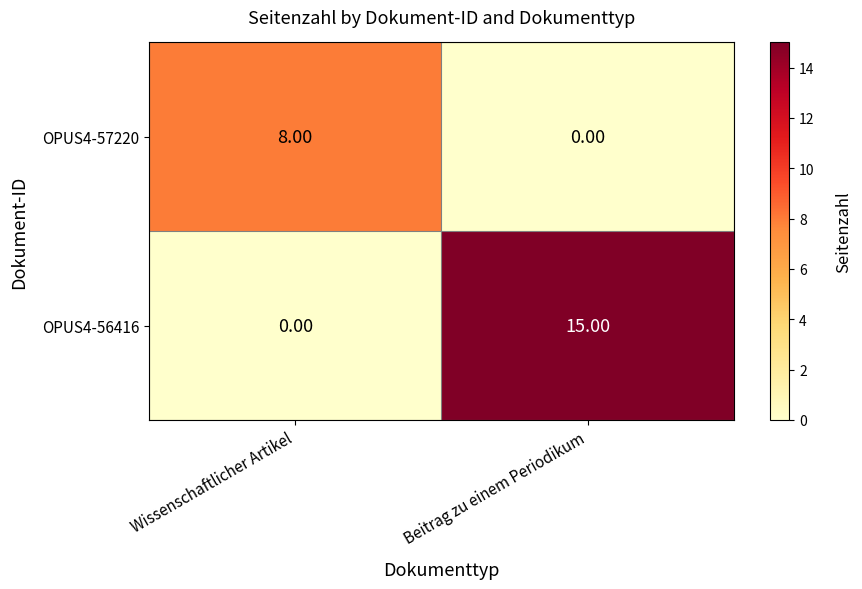

What is the total value across all series at Beitrag zu einem Periodikum?

15